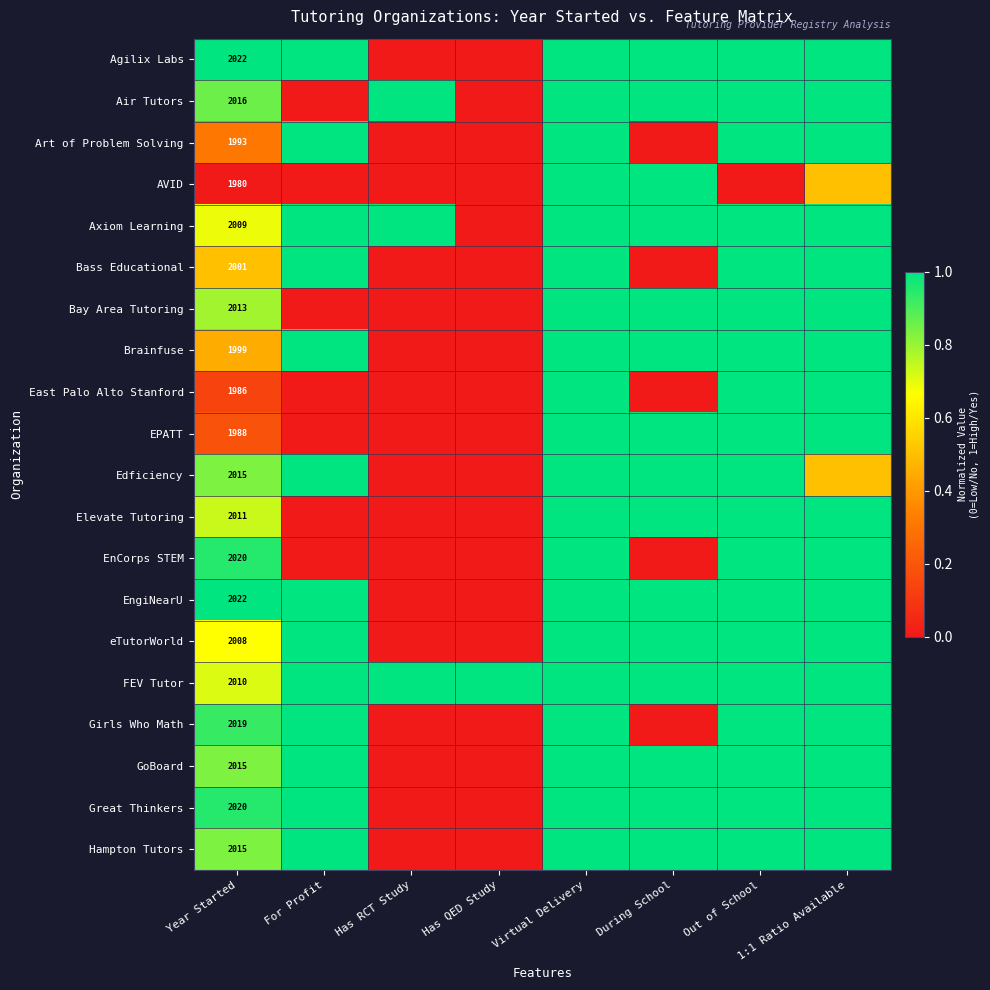

The eTutorWorld series shows 0.6 at Has RCT Study. True or false?

False